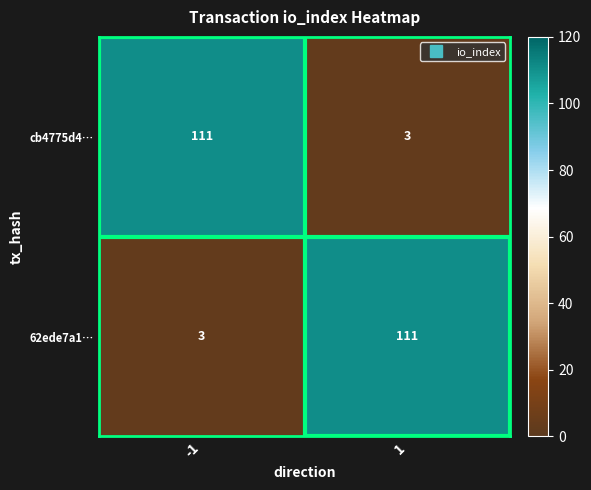

List the labels in order of cb4775d4… value, smallest first.

1, -1